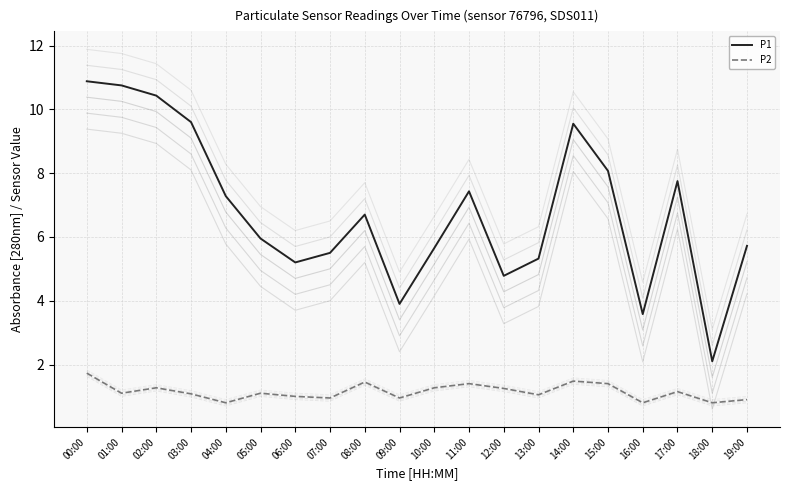

True or false: P1 has a value of 3.9 at 09:00.

True